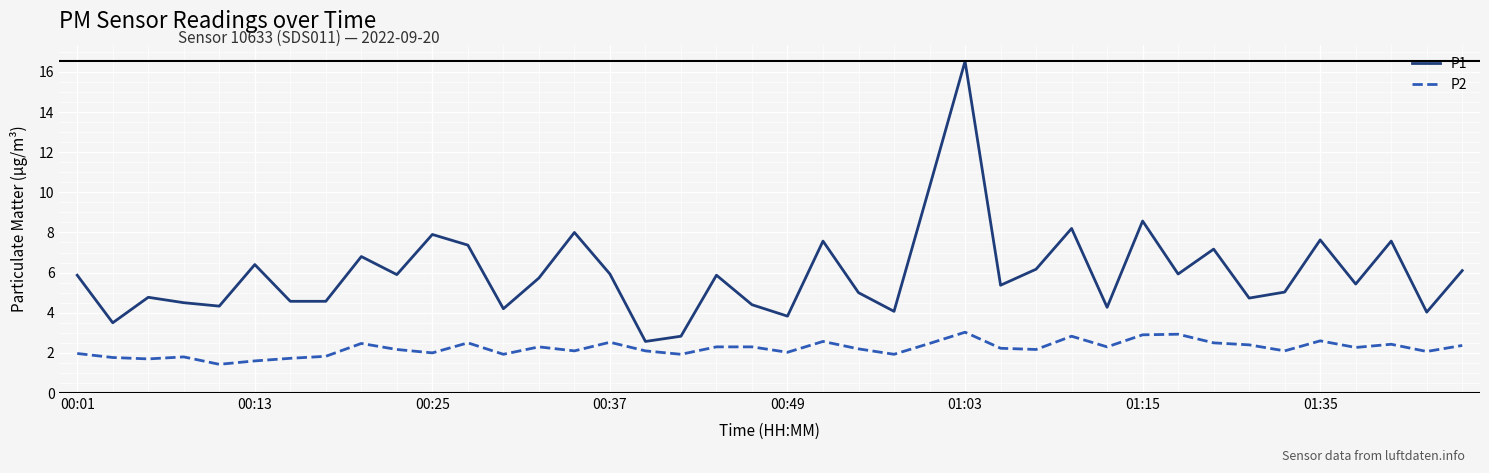

Which series has the largest range (max minus min)?

P1